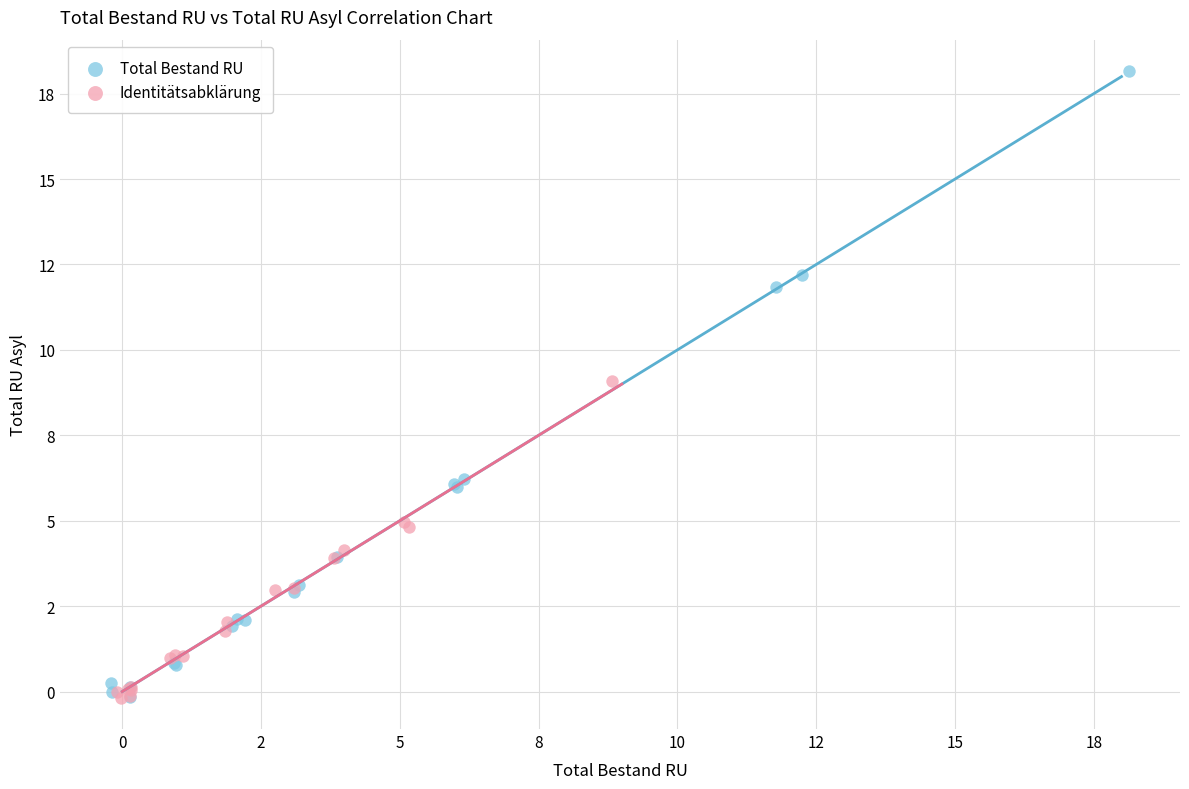

Which series reaches the maximum Y coordinate?

Total Bestand RU